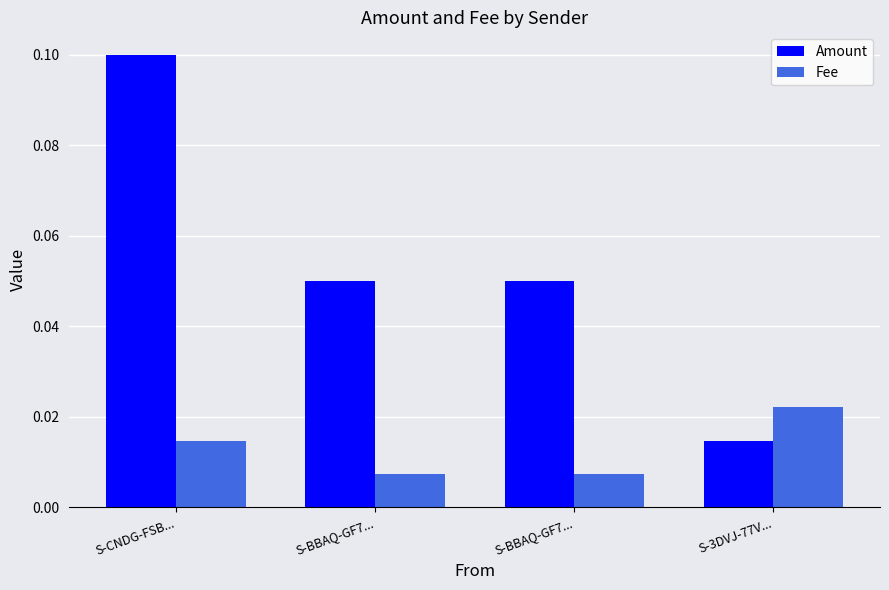

At which category is the sum across all series the highest?

S-CNDG-FSB...